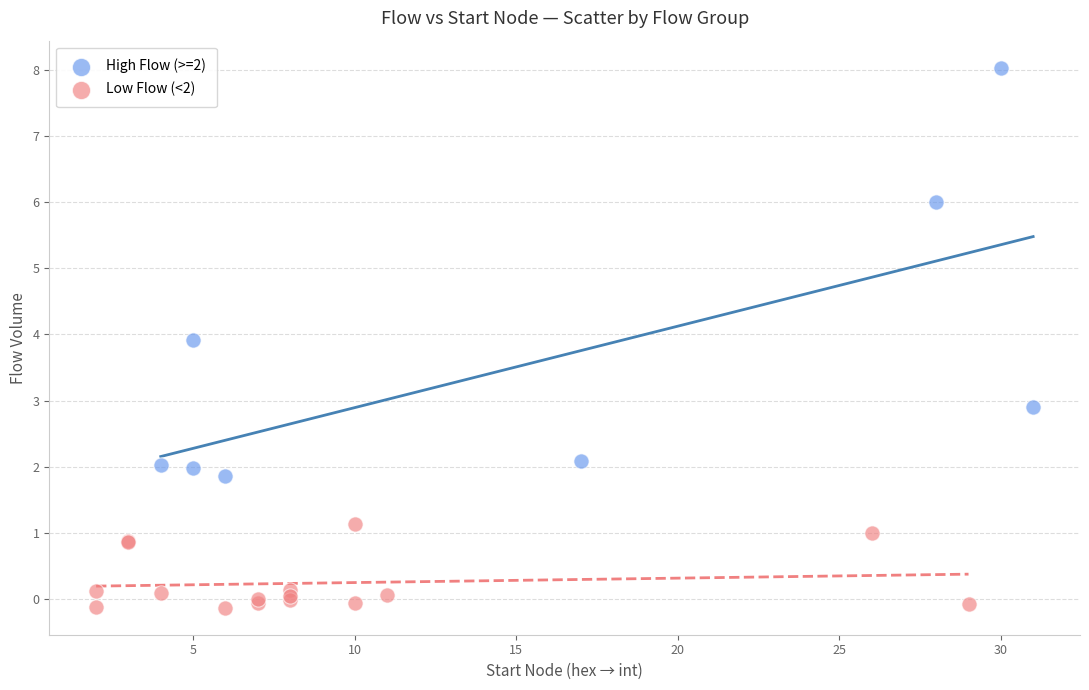

Which series reaches the maximum Y coordinate?

High Flow (>=2)